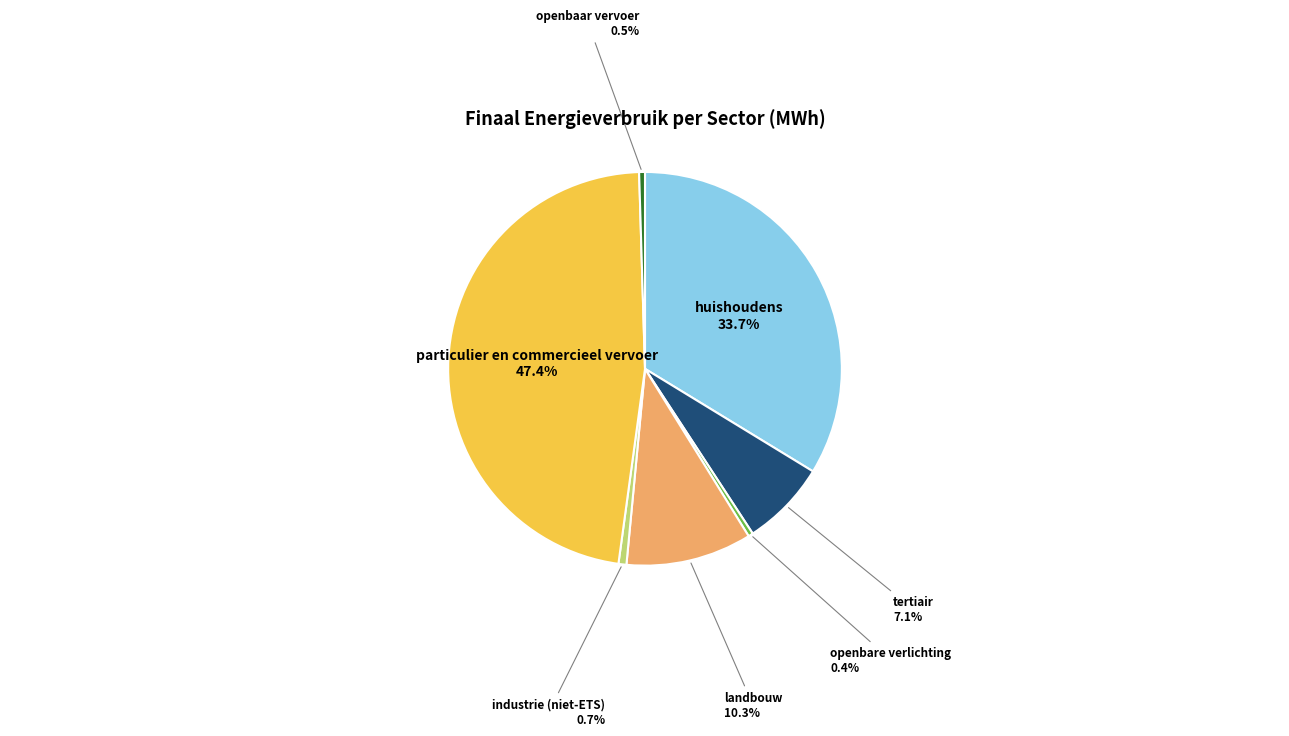

To the nearest percent, what is the combined percentage of openbare verlichting and industrie (niet-ETS)?

1%